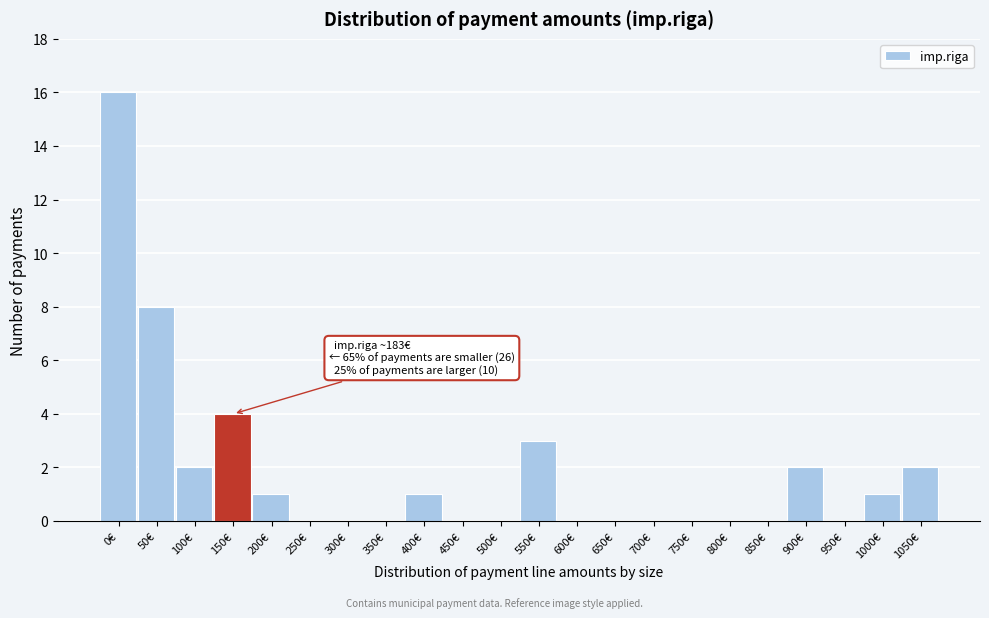

Reading left to right, list all the values displayed in this chart.

0€=16	50€=8	100€=2	150€=4	200€=1	250€=0	300€=0	350€=0	400€=1	450€=0	500€=0	550€=3	600€=0	650€=0	700€=0	750€=0	800€=0	850€=0	900€=2	950€=0	1000€=1	1050€=2